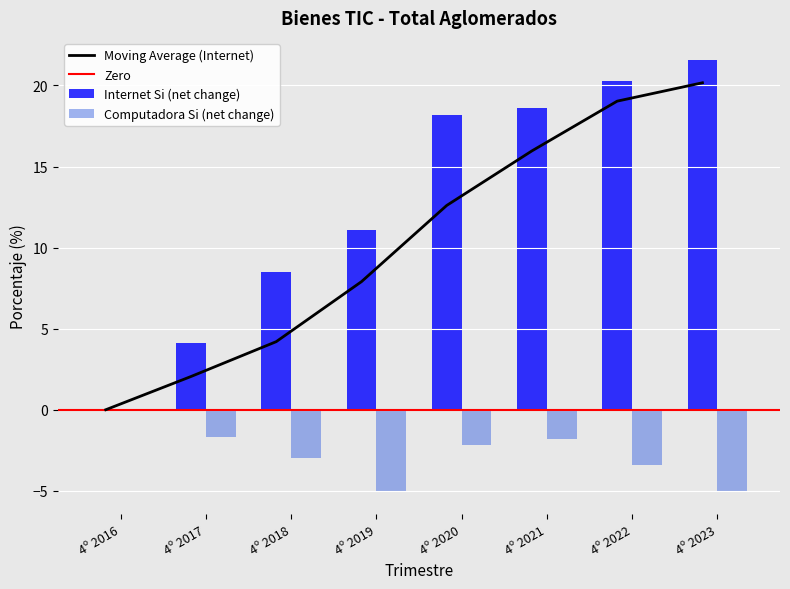

Reading right to left, extract all data points from this chart.

Computadora Si: 4º 2023=-5.0	4º 2022=-3.4	4º 2021=-1.8	4º 2020=-2.2	4º 2019=-5.1	4º 2018=-3.0	4º 2017=-1.7	4º 2016=0.0
Internet Si: 4º 2023=21.6	4º 2022=20.3	4º 2021=18.6	4º 2020=18.2	4º 2019=11.1	4º 2018=8.5	4º 2017=4.1	4º 2016=0.0